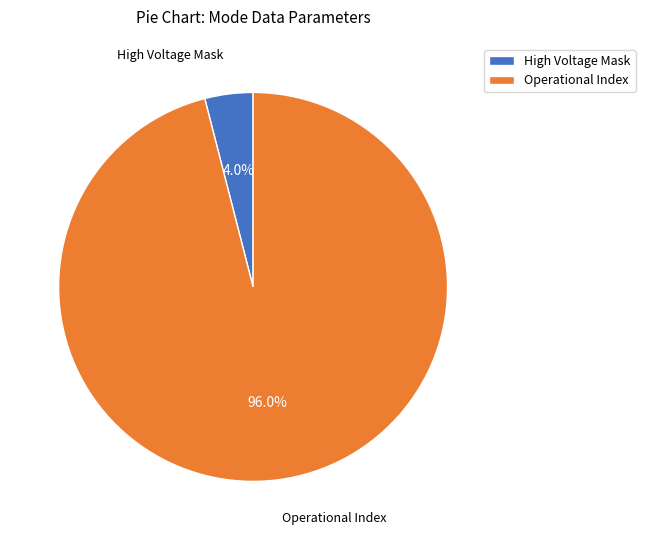

Is it true that High Voltage Mask is 4% of the pie?

True